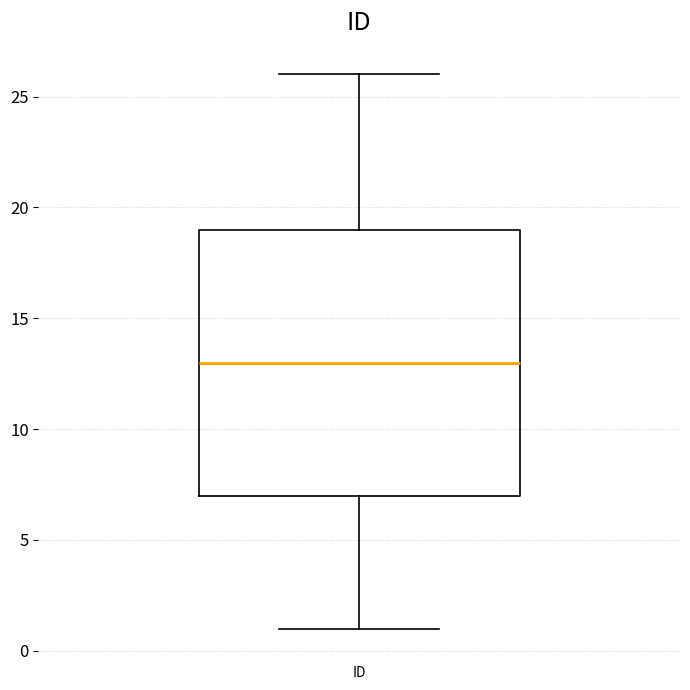

Transcribe this box plot: give where the median line is, the range the box spans, and where the two whiskers end, as read against the y-axis. The values are not printed on the chart, so give them approximately, as read against the axis.

median 13, box 7 to 19, whiskers 1 to 26